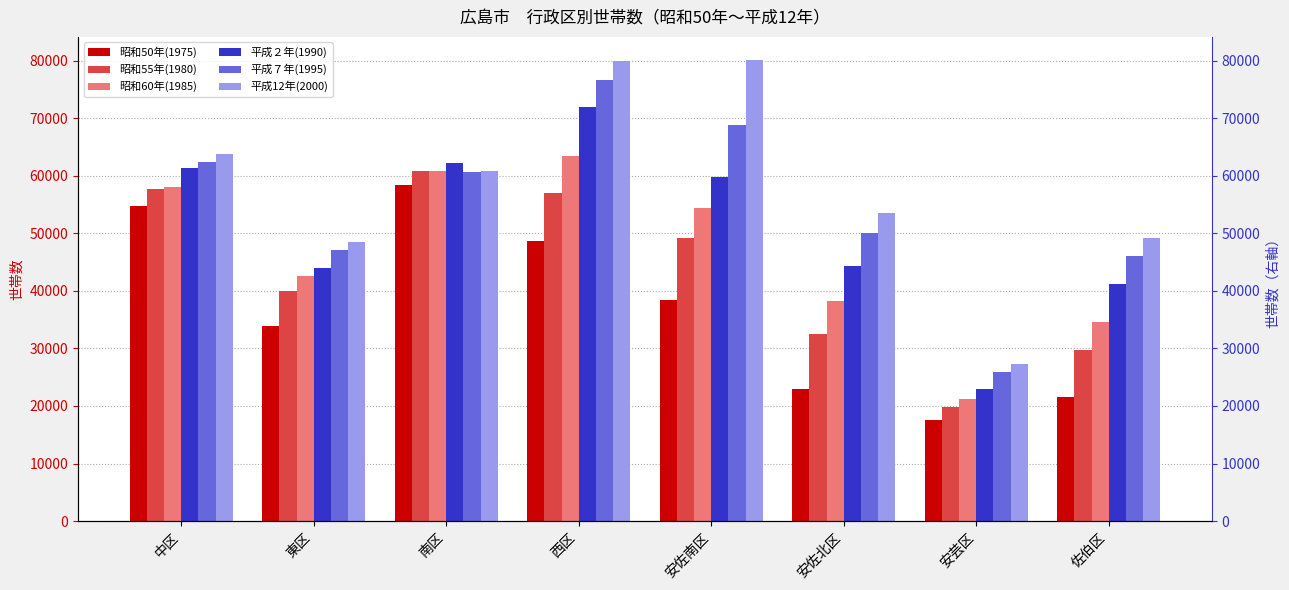

How many bars are there in total?

48